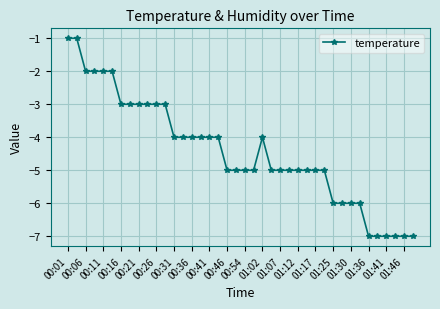

What is the greatest value displayed?

-1.0